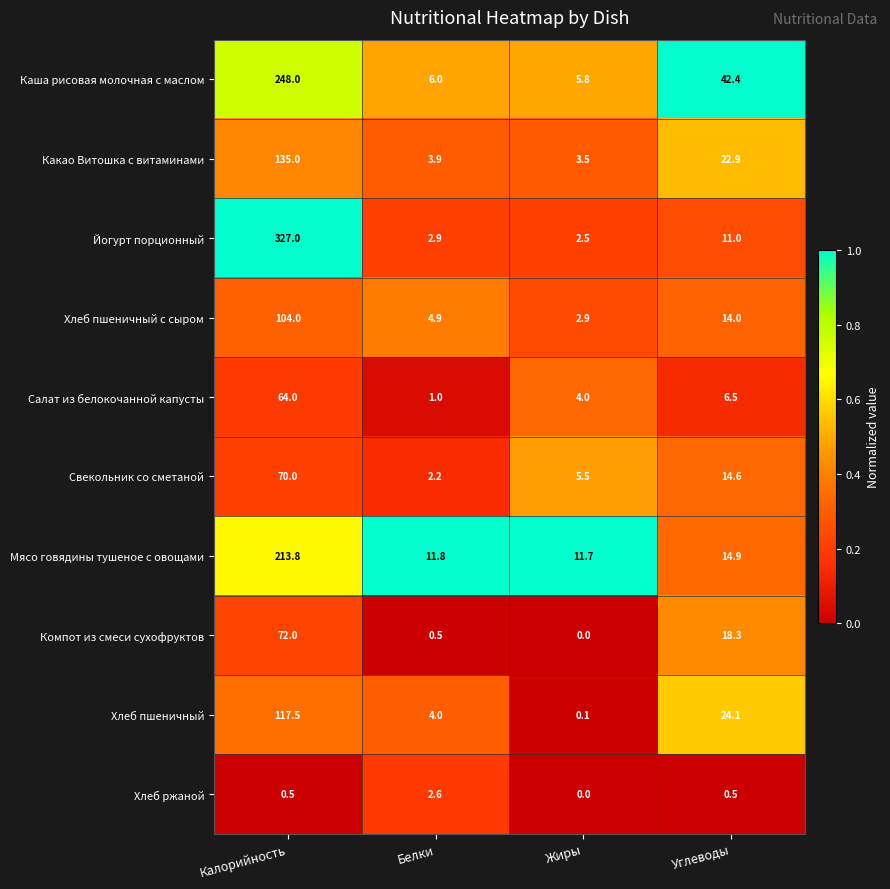

Which series changed the most between Белки and Жиры?

Хлеб пшеничный